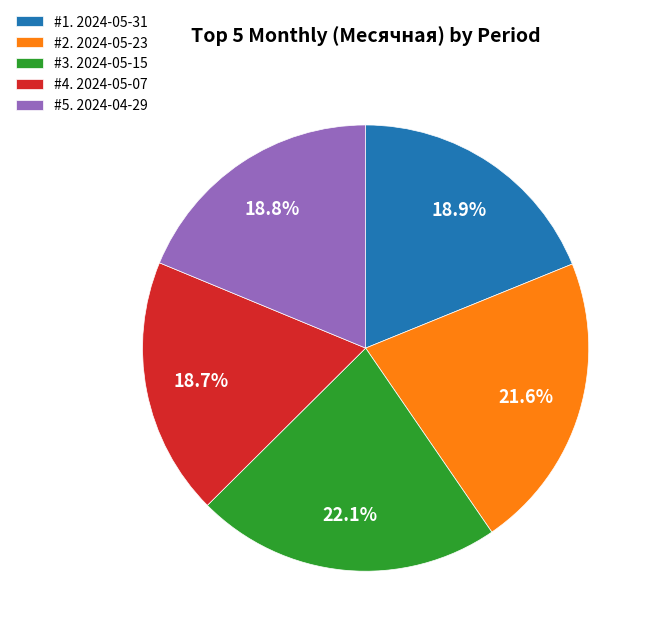

To the nearest percent, what is the average slice percentage?

20%